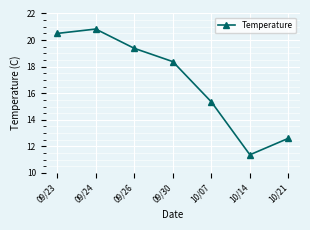

True or false: the data shows 18.4 at 09/30.

True